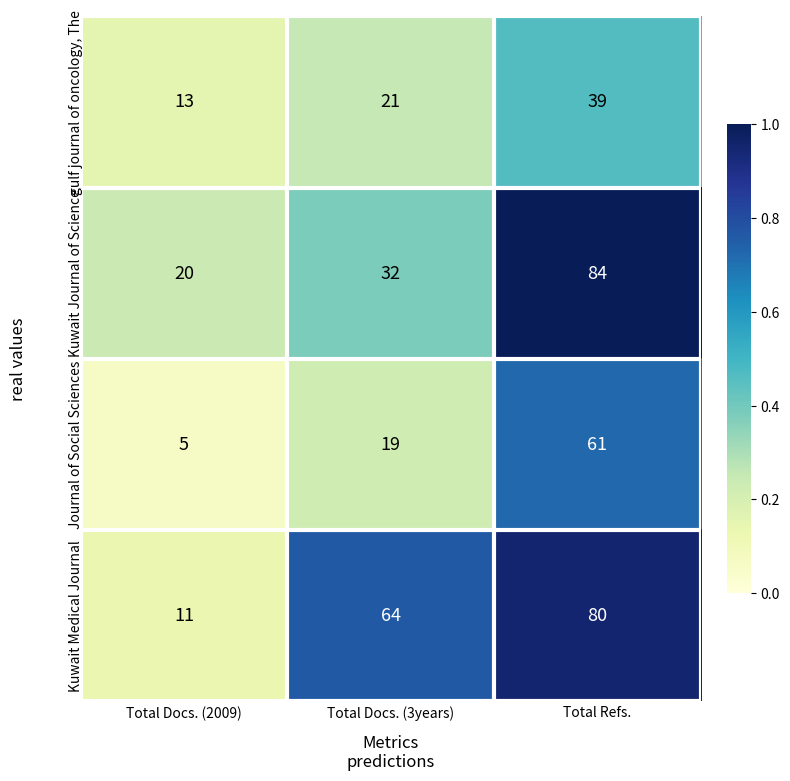

What is the difference between the maximum and minimum values in the Kuwait Journal of Science series?

64